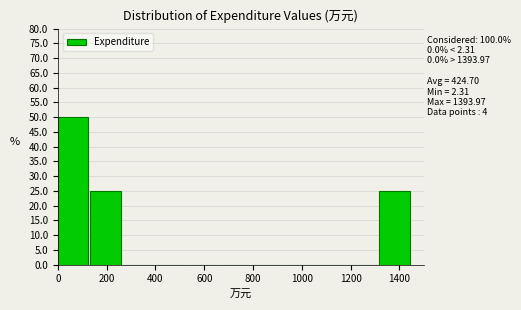

Over which range of the x-axis is the bar tallest?

0 to 140